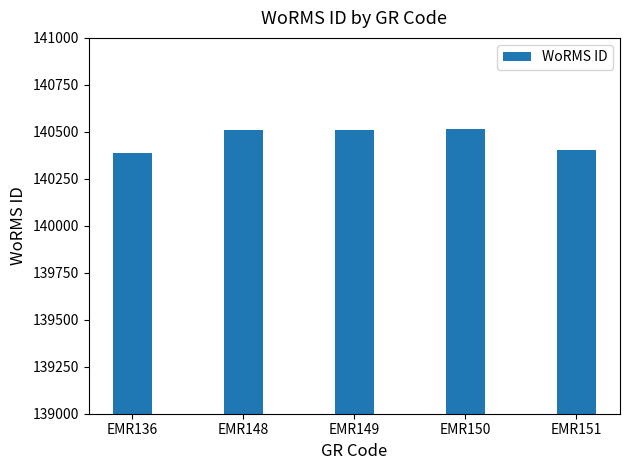

Is it true that the value at EMR136 is 140389?

True